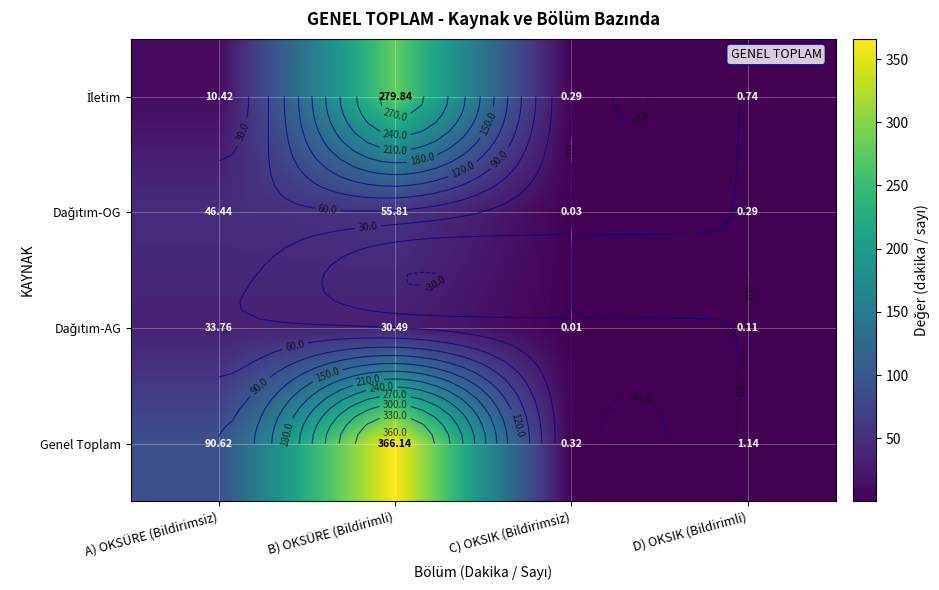

True or false: Dağıtım-AG has a value of 6.5 at B) OKSÜRE (Bildirimli).

False